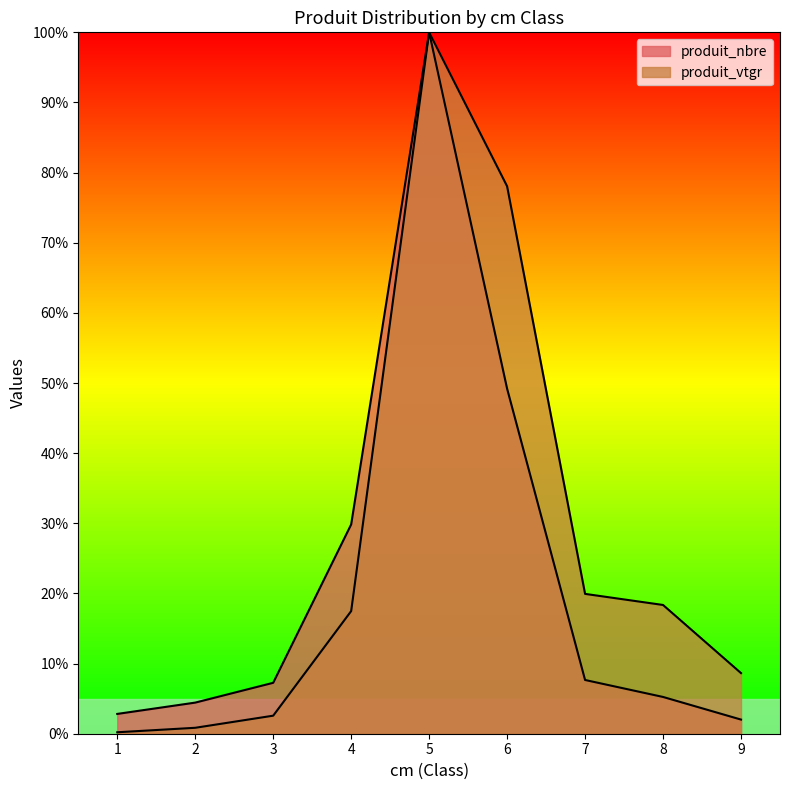

What is the value of the produit_nbre point at the 5th from the left?

100.0